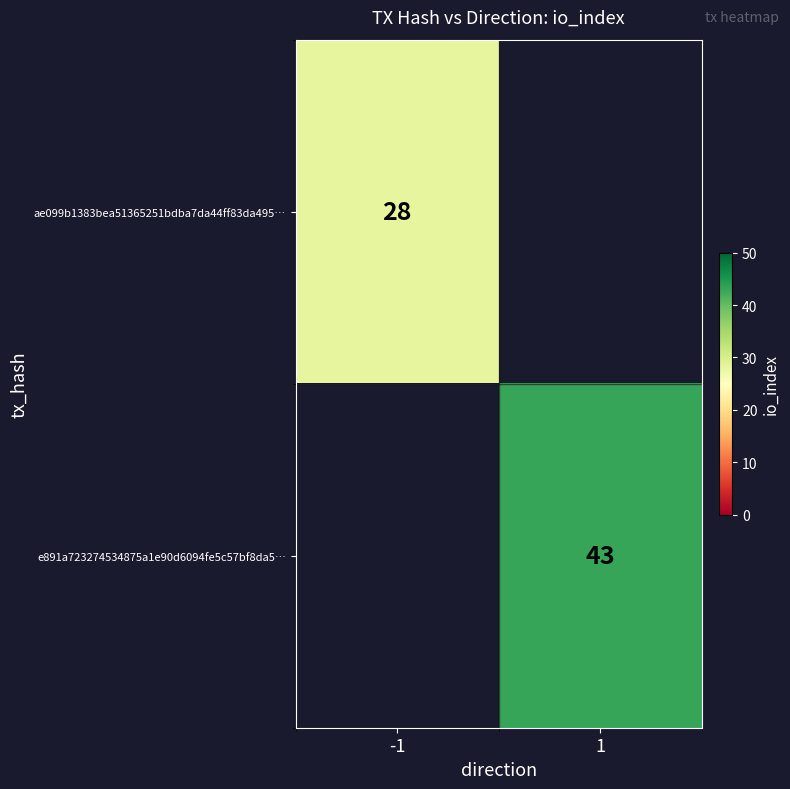

Is it true that e891a723274534875a1e90d6094fe5c57bf8da5… equals 43 at 1?

True